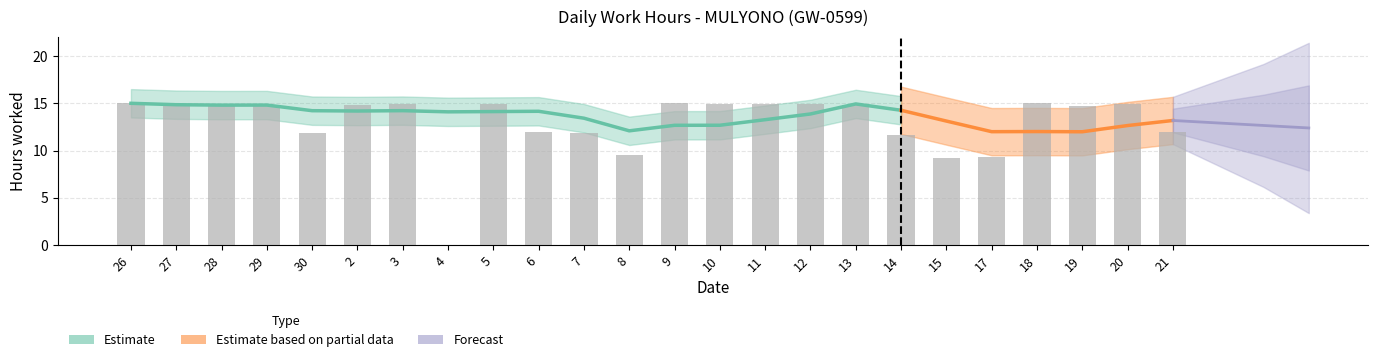

Are the bars horizontal?

No